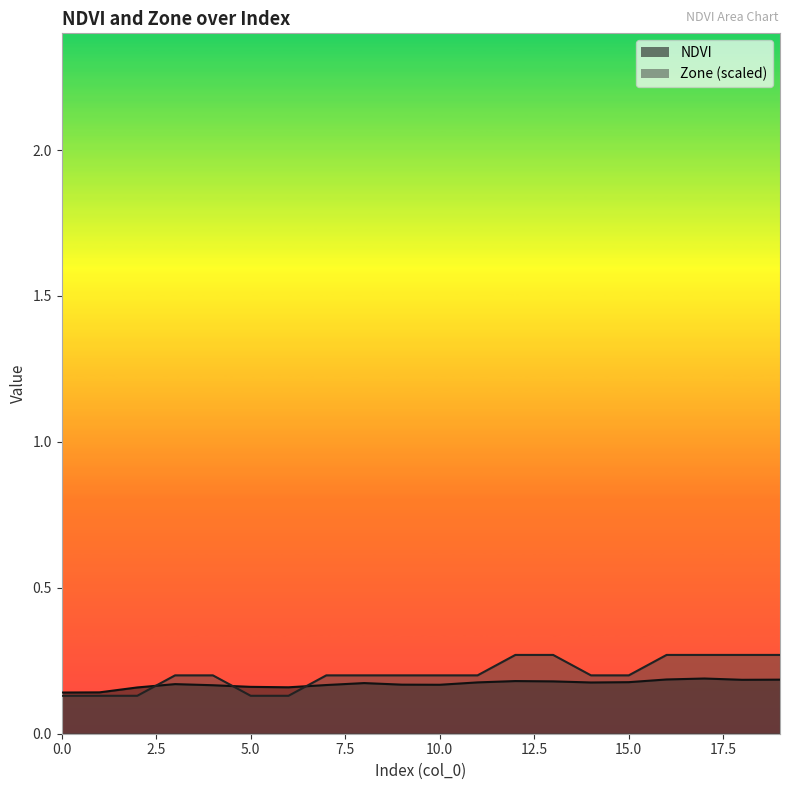

How many categories are shown in the chart?

20